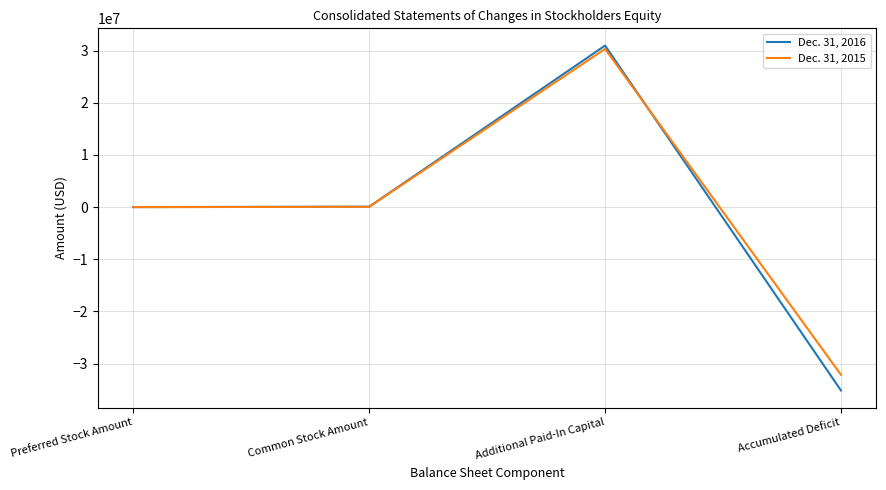

Which series has the largest total across all categories?

Dec. 31, 2015